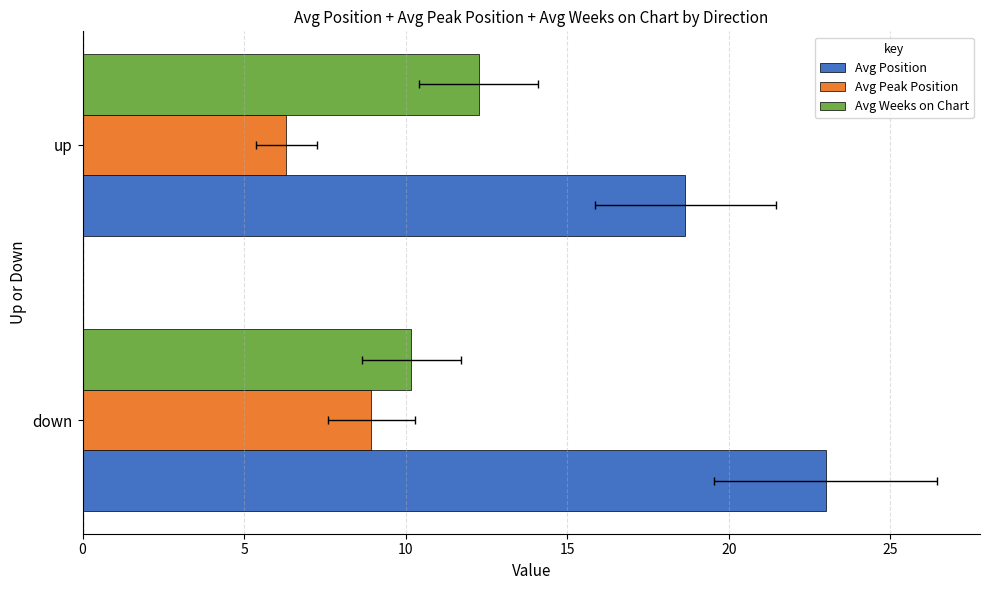

True or false: Avg Peak Position has a value of 6.3 at up.

True